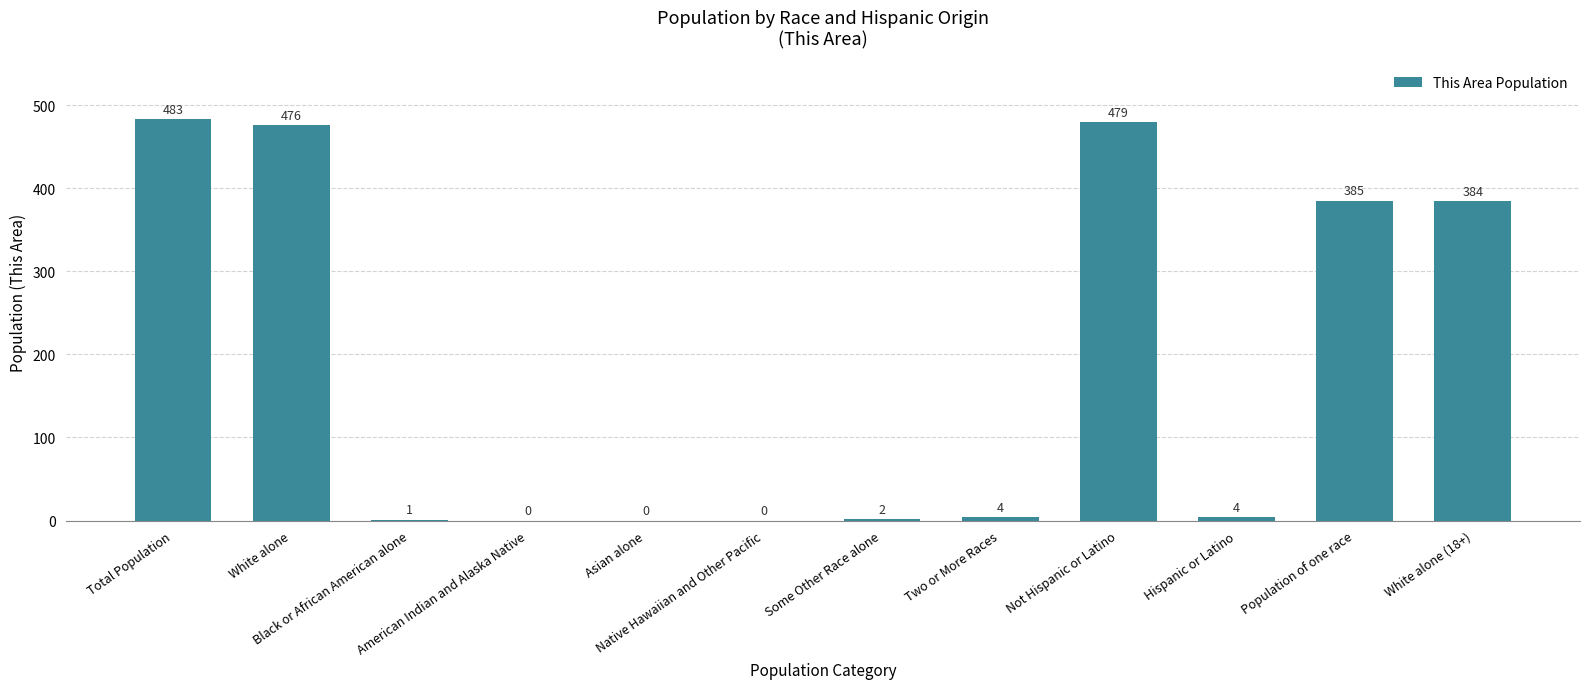

What is the sum of all values?

2218